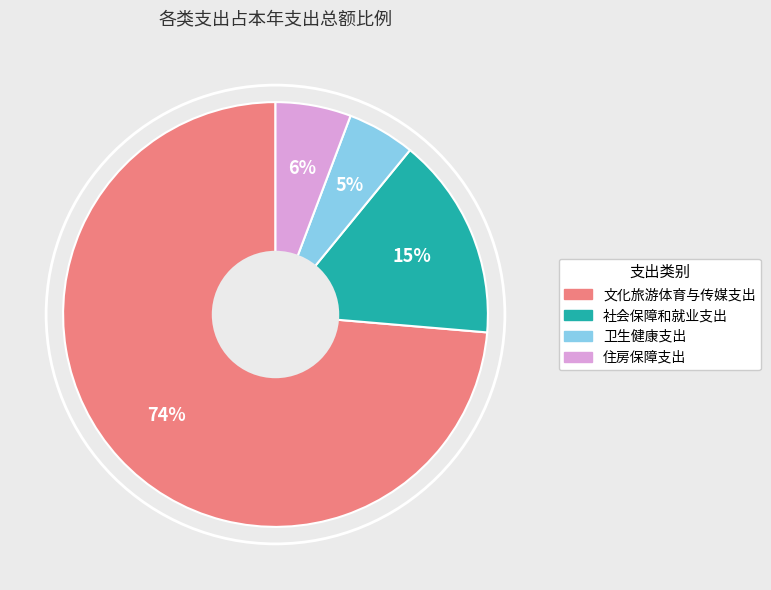

The 文化旅游体育与传媒支出 slice represents 74% of the pie. True or false?

True